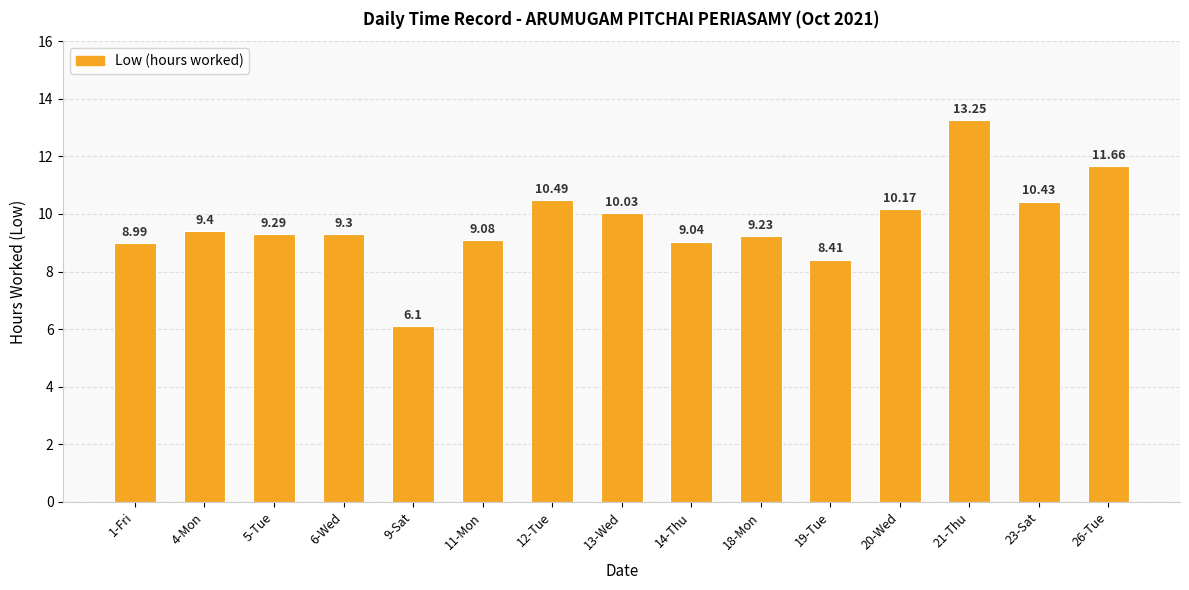

Which label corresponds to the largest value in the chart?

21-Thu